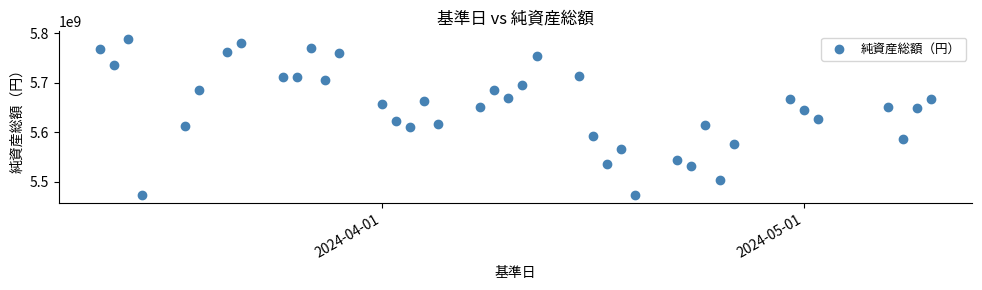

What is the range of X values (max minus min)?

59